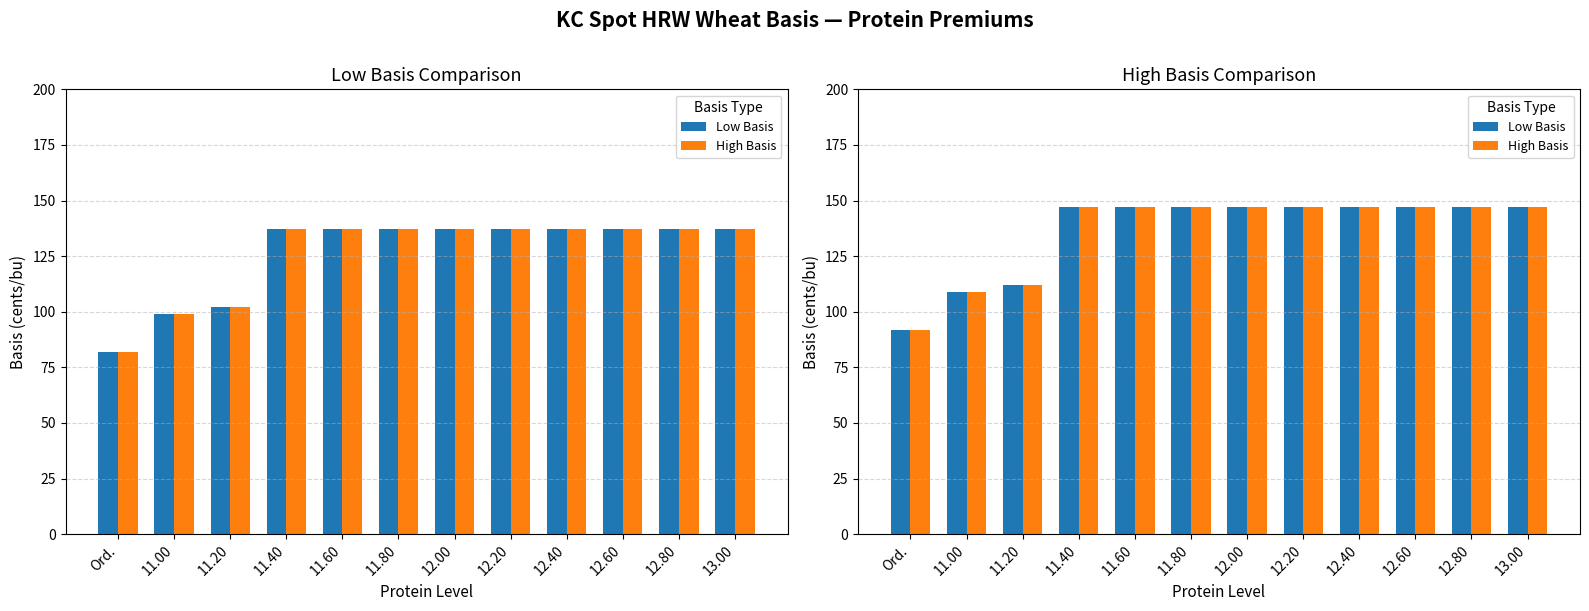

Is it true that High Basis equals 234 at 11.40?

False